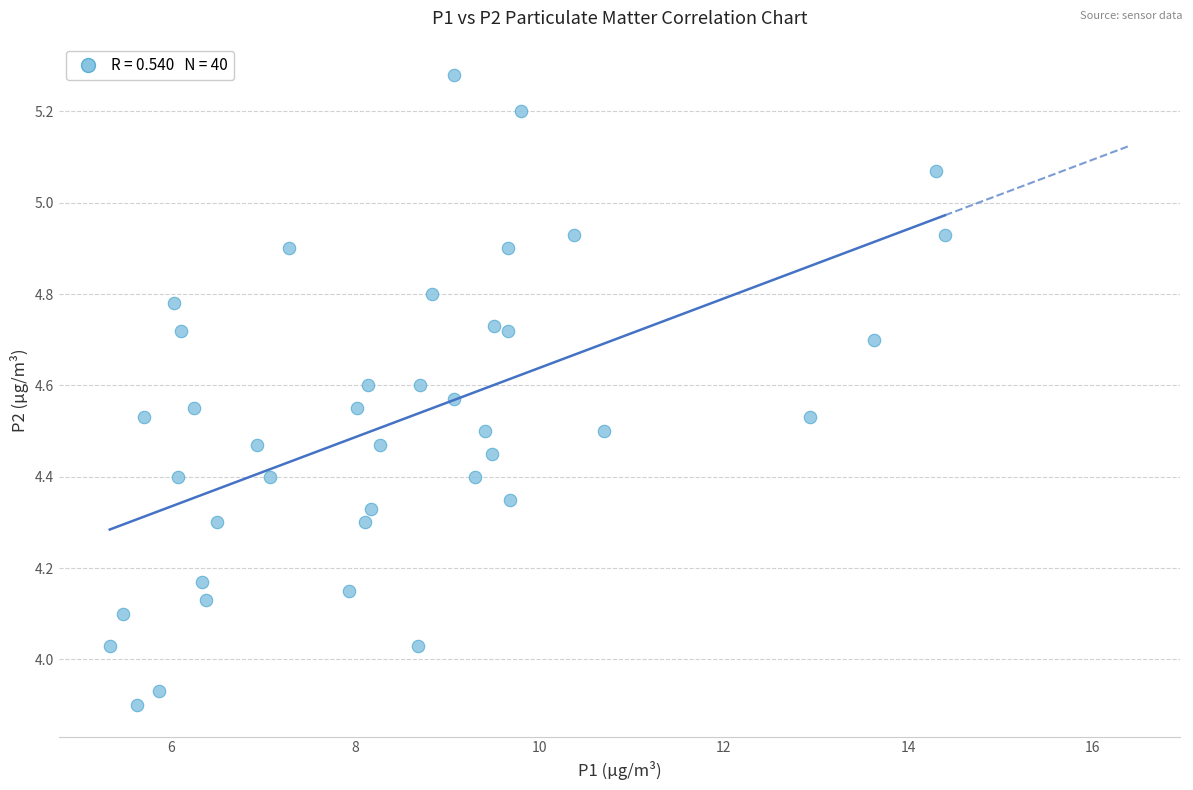

What is the range of Y values (max minus min)?

1.4